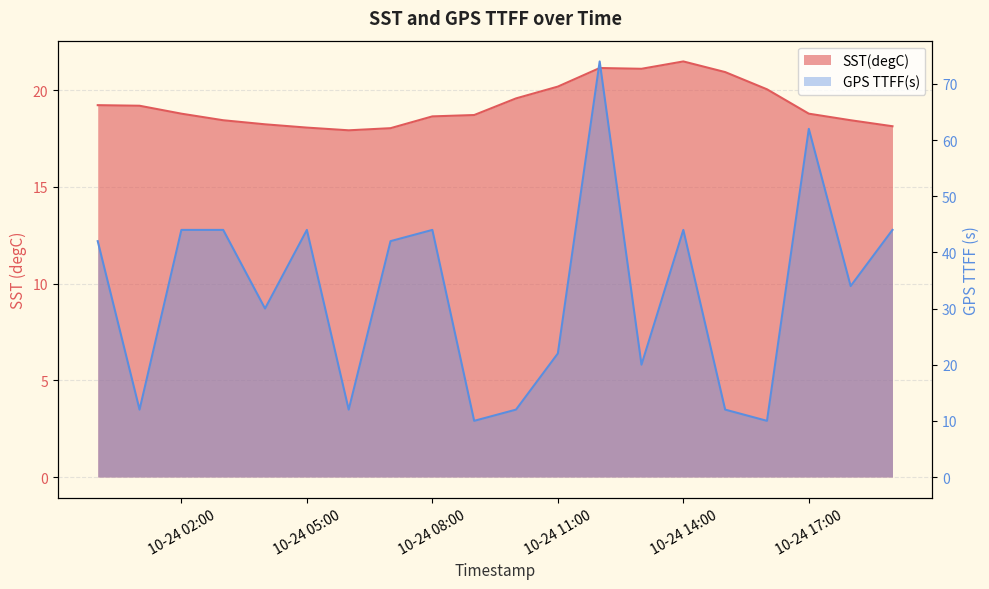

What position from the left is 2019-10-24 19:00:00?

20